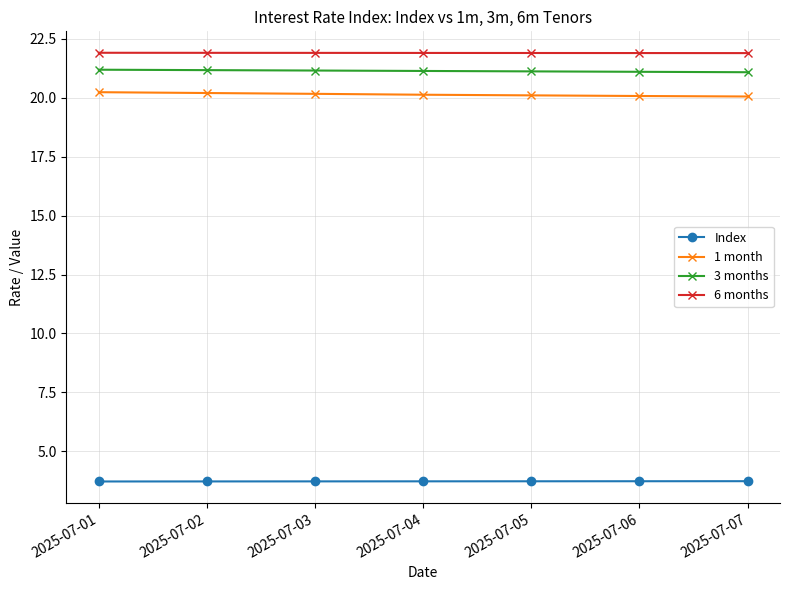

What are all the series names shown in the legend?

Index, 1 month, 3 months, 6 months